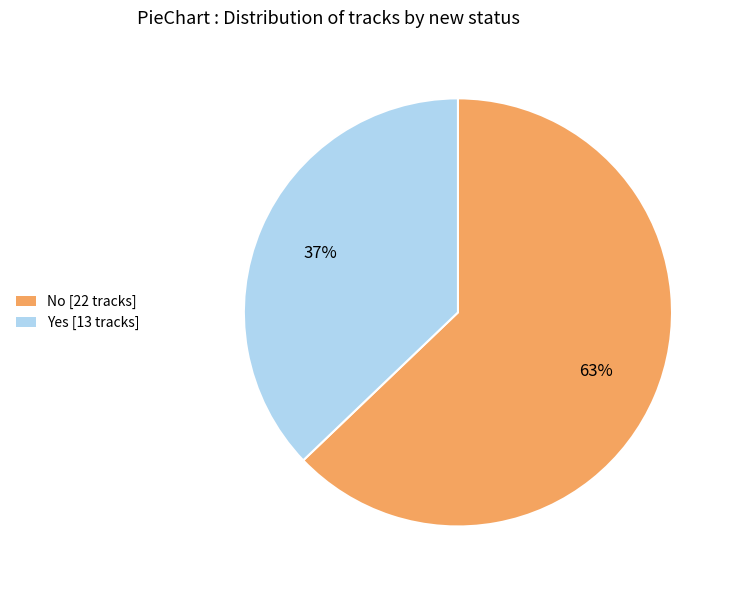

Which slice is the largest?

No